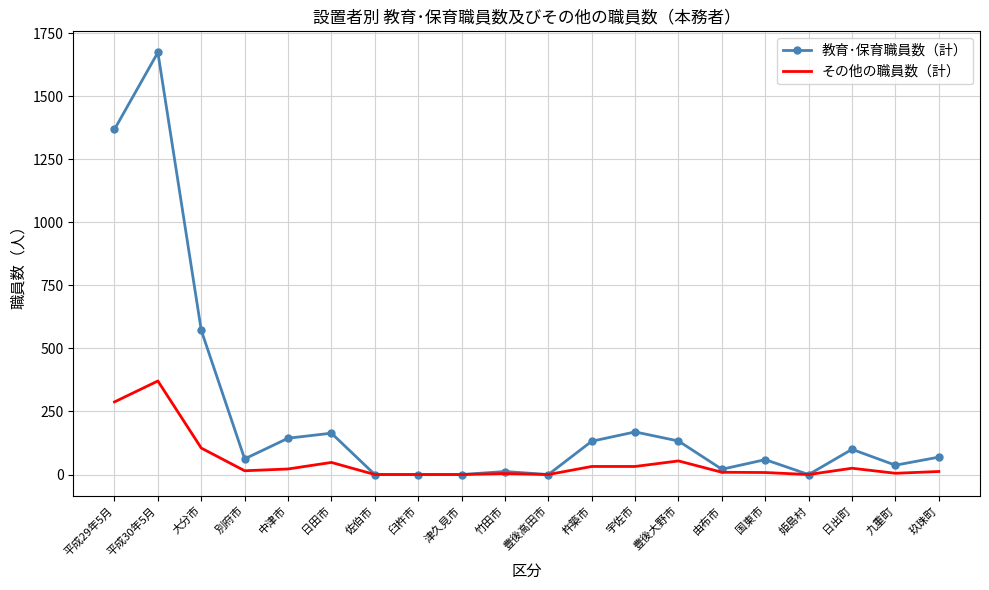

At how many categories does at least one series exceed 901?

2